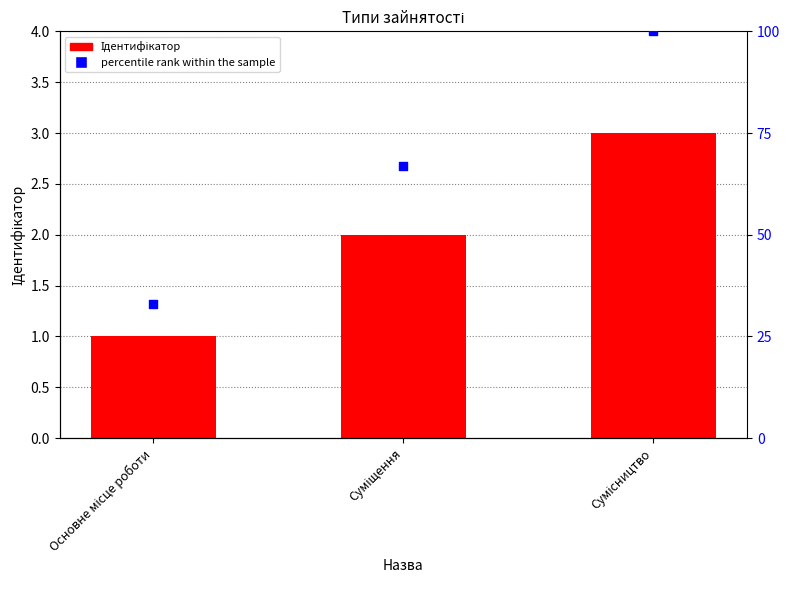

At which category is the sum across all series the highest?

Сумісництво